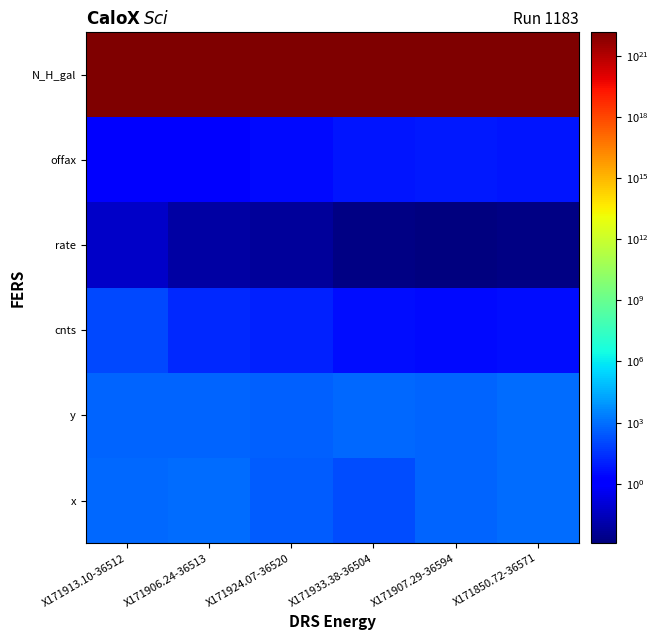

Which has a higher value, X171933.38-36504 or X171906.24-36513?

X171906.24-36513